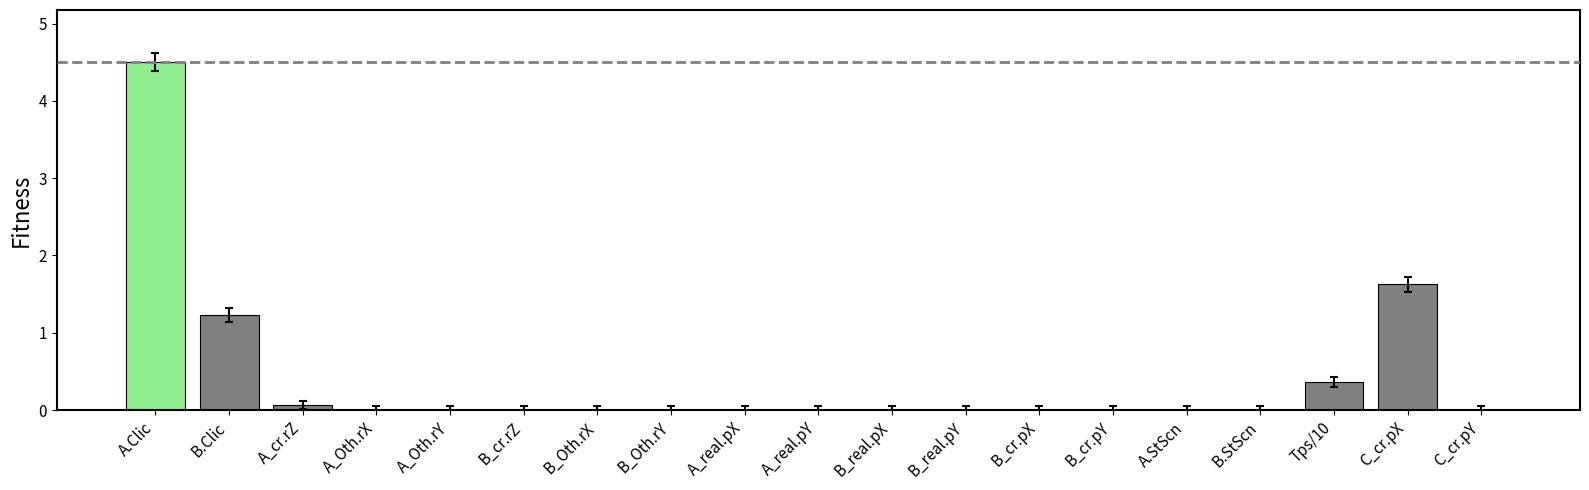

Are the bars grouped side by side (vs. stacked)?

No